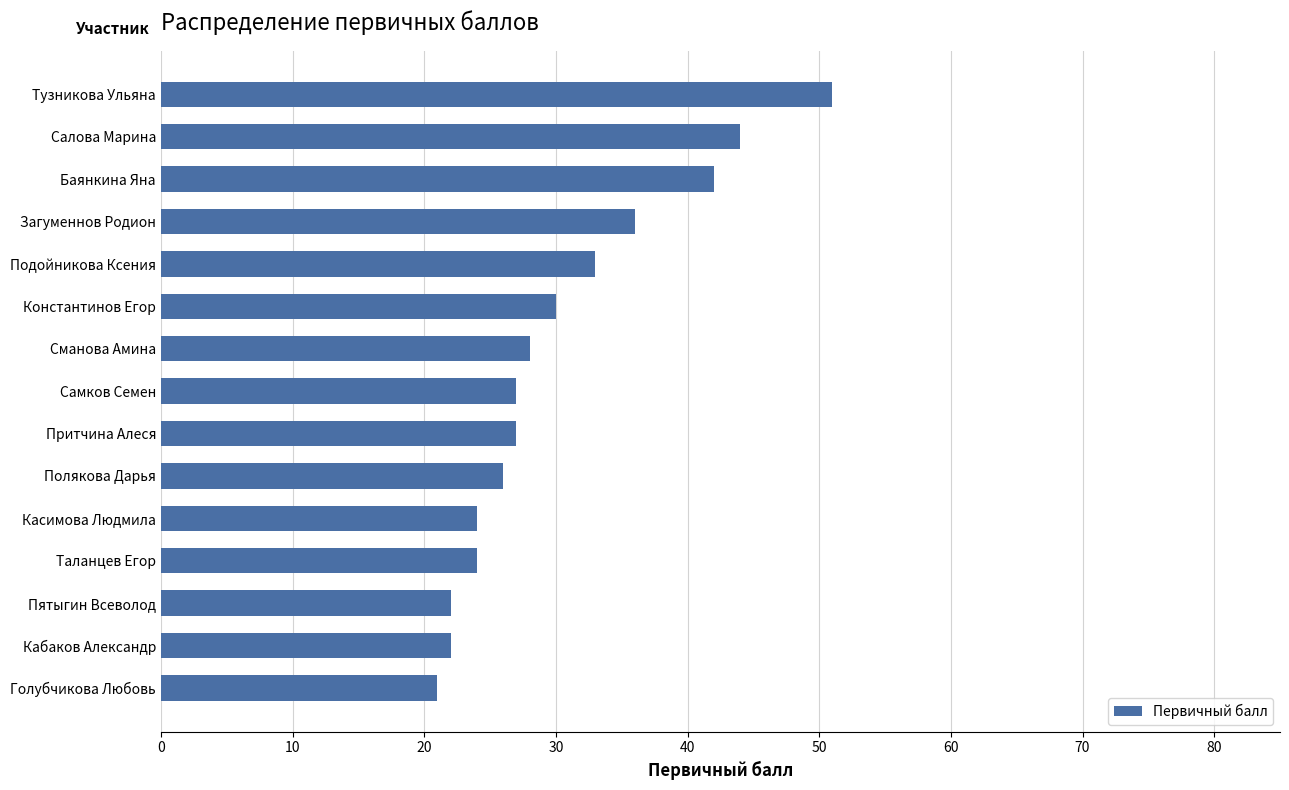

Which has a higher value, Сманова Амина or Баянкина Яна?

Баянкина Яна